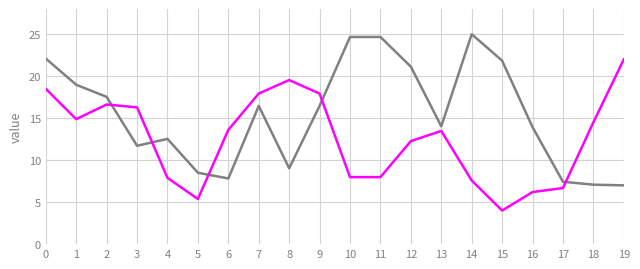

What is the minimum value shown in the chart?

4.0